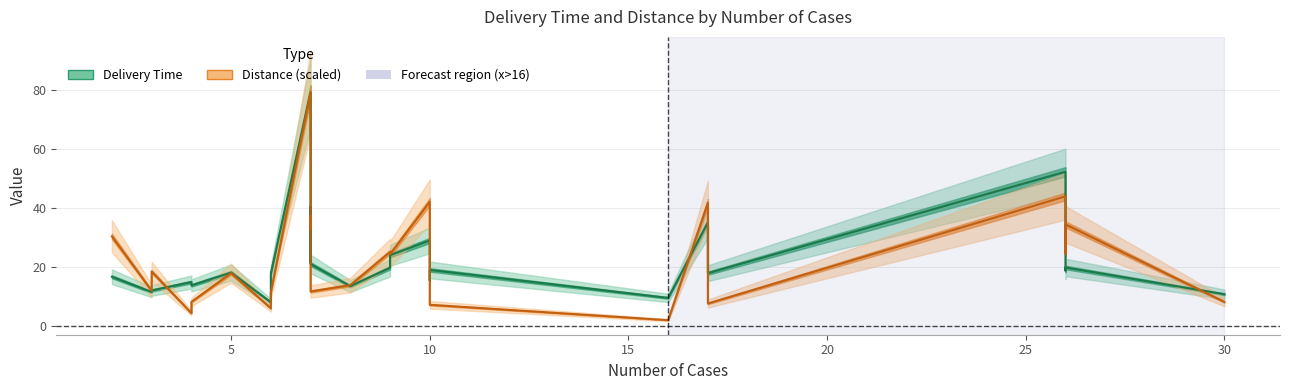

What is the total value across all series at 10?

30.5